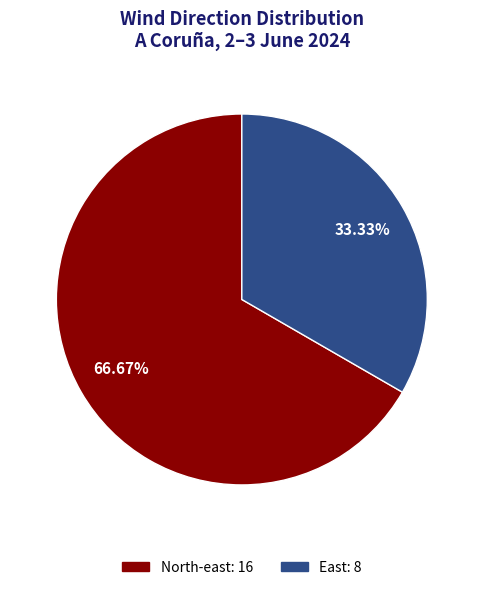

To the nearest percent, what is the combined percentage of North-east and East?

100%